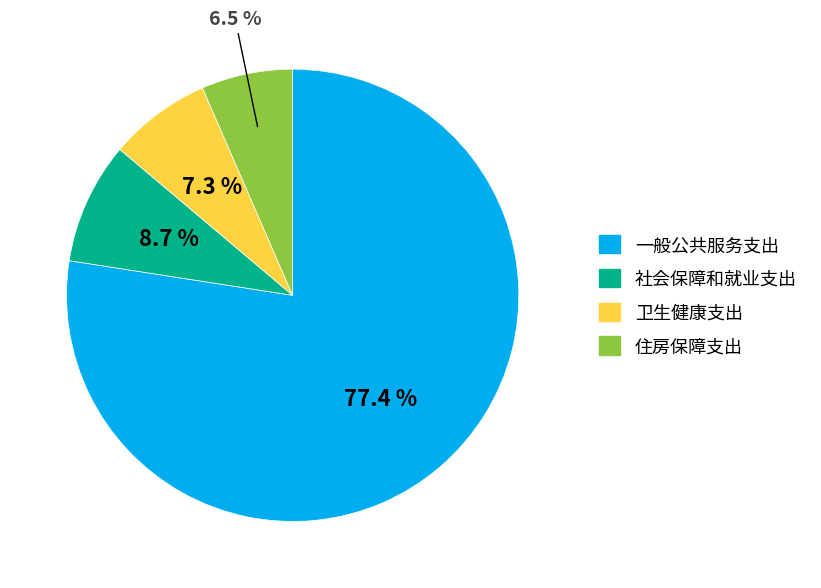

To the nearest percent, what is the combined percentage of 一般公共服务支出 and 住房保障支出?

84%